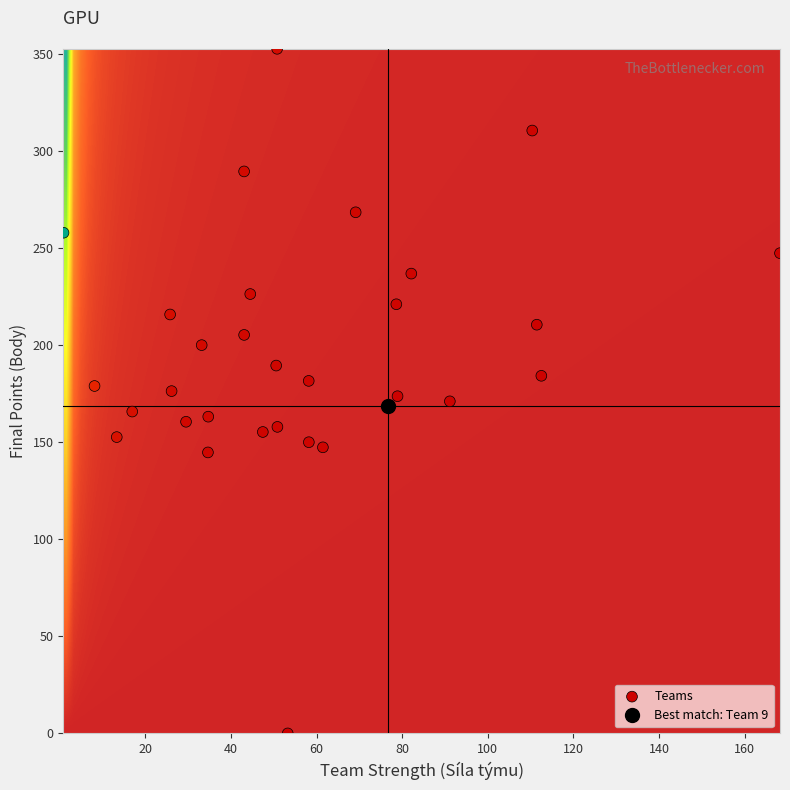

What is the range of X values (max minus min)?

167.4